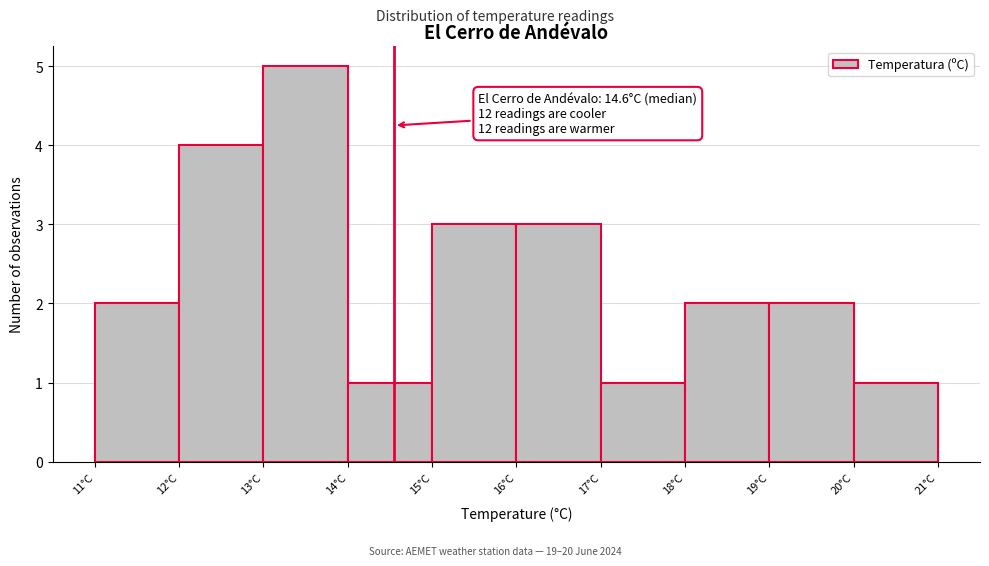

Over which range of the x-axis is the bar tallest?

13 to 14